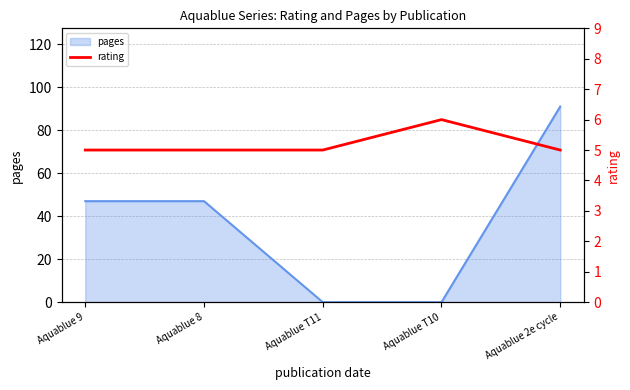

Count the values in the range 5 to 6.

5